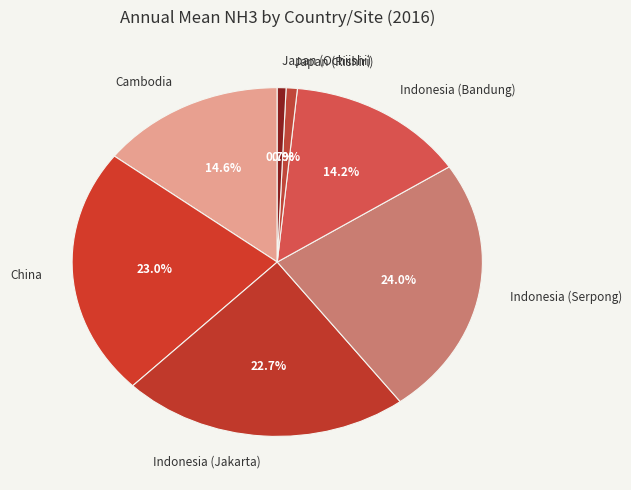

What percentage is NOT represented by Japan (Ochiishi)?

99.3%